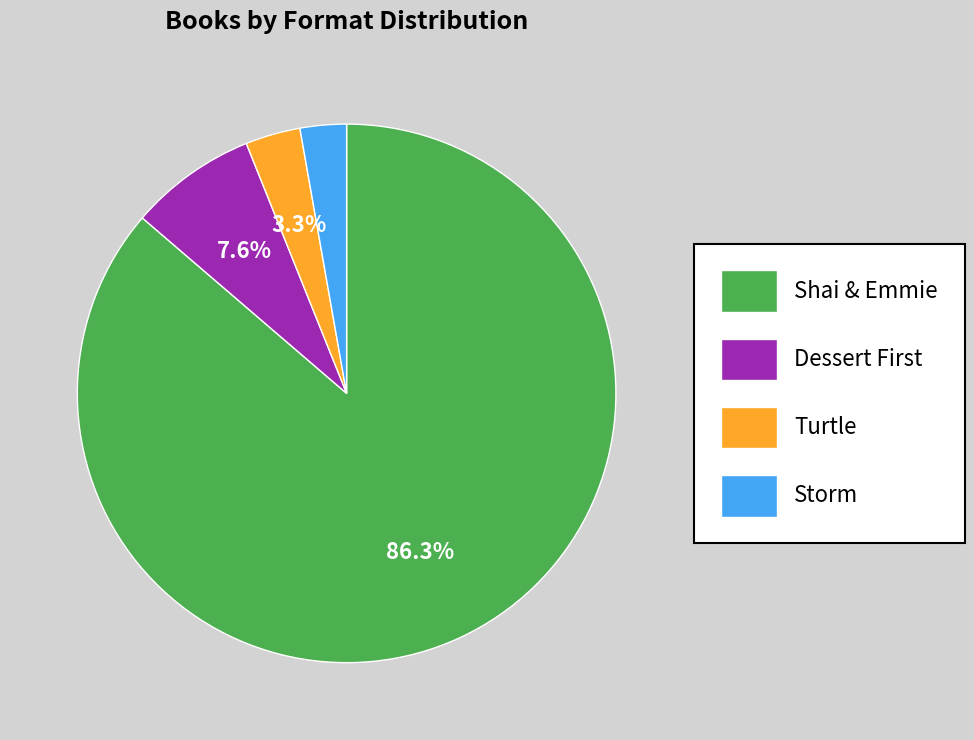

Rank the categories by value from lowest to highest.

Storm, Turtle, Dessert First, Shai & Emmie